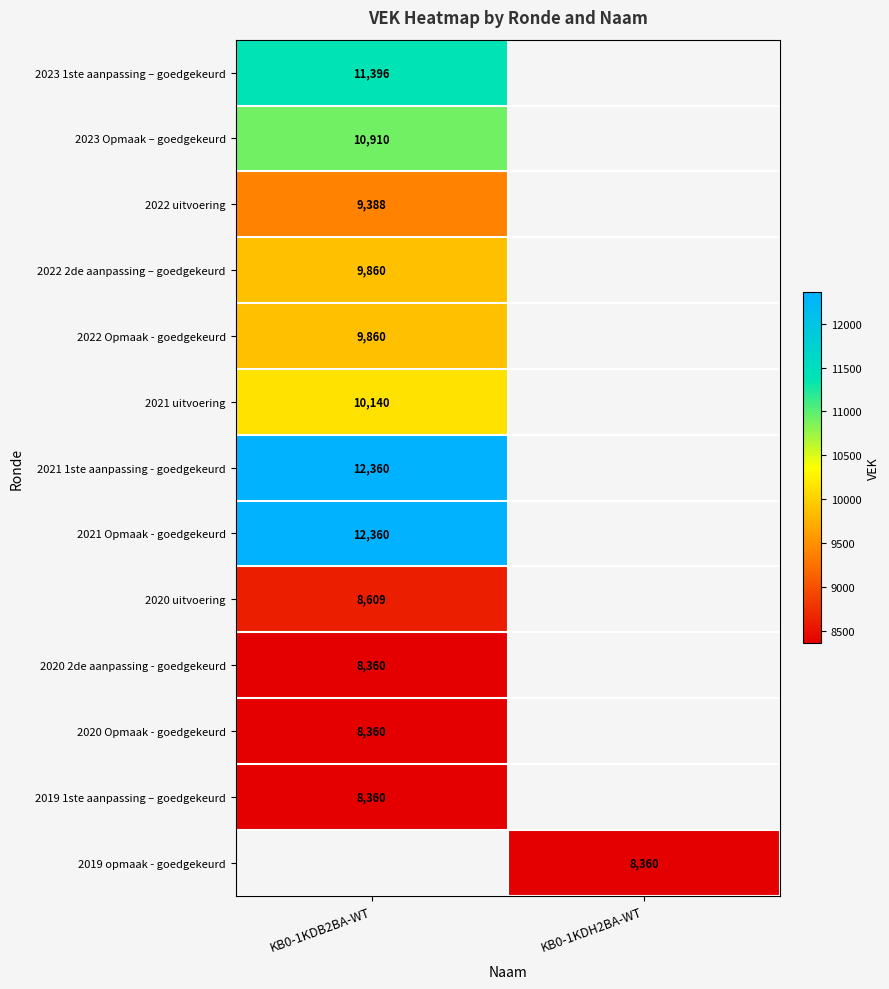

Is the value of 2022 Opmaak - goedgekeurd at KB0-1KDB2BA-WT greater than the value of 2021 Opmaak - goedgekeurd at KB0-1KDB2BA-WT?

No